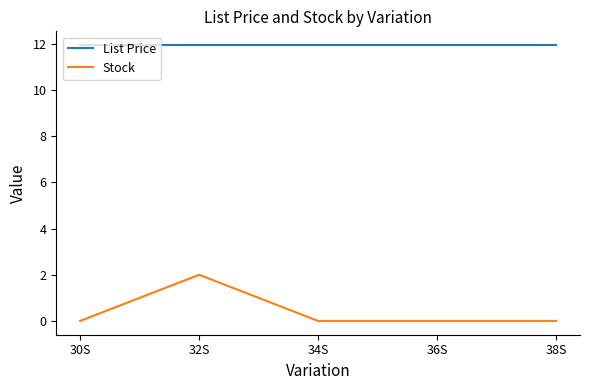

Rank the series by their maximum value, from highest to lowest.

List Price, Stock